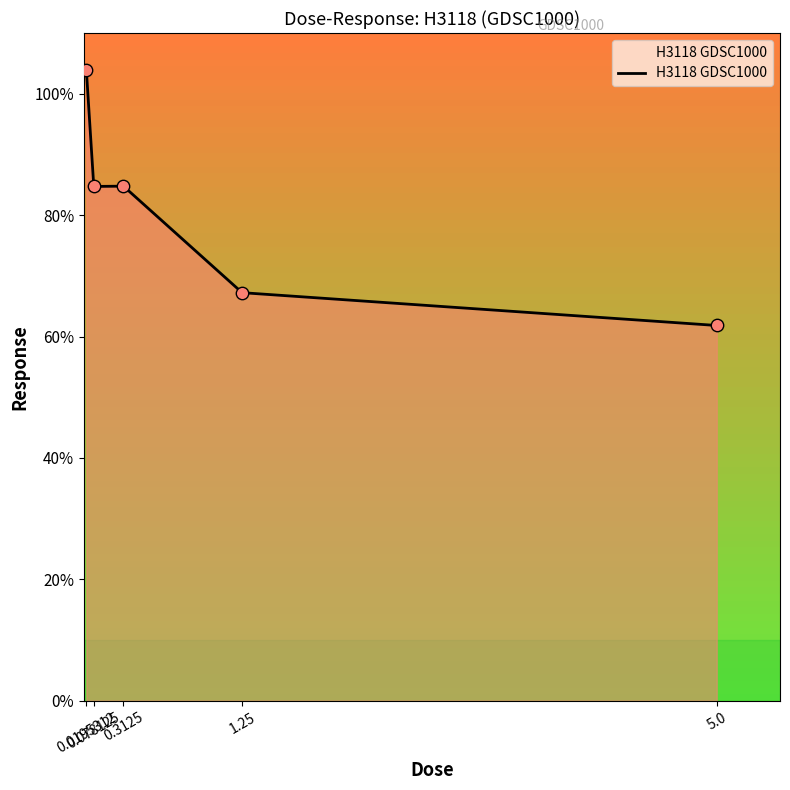

Which has a higher value, 5.0 or 1.25?

1.25